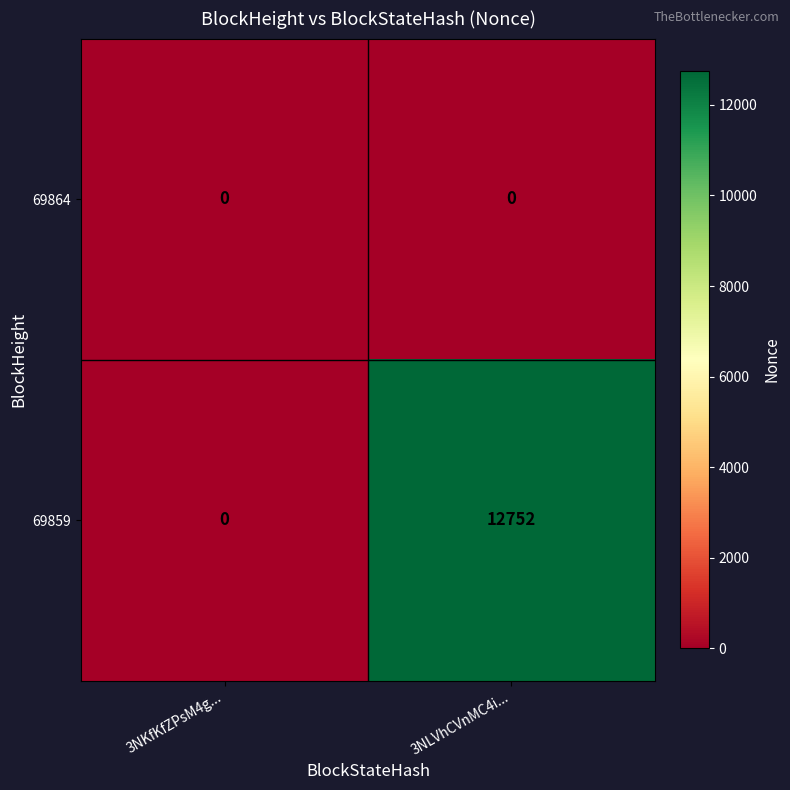

List the series in order of their peak value, highest first.

69859, 69864